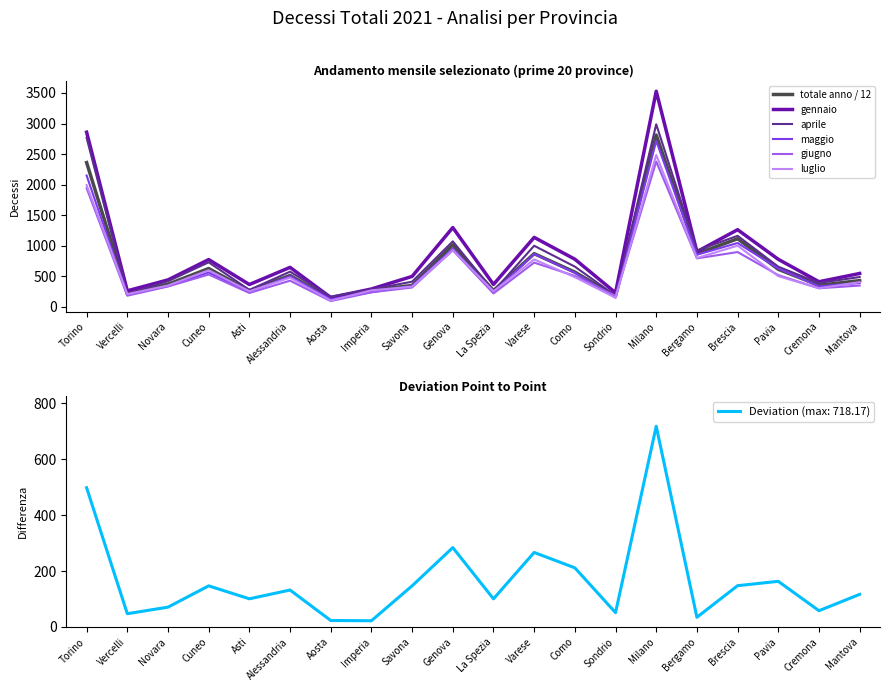

What value does the totale anno / 12 series have at Bergamo?

866.2